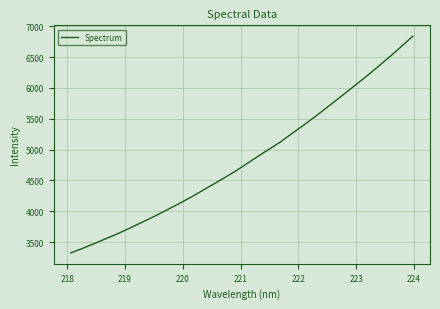

What is the smallest value displayed?

3323.4